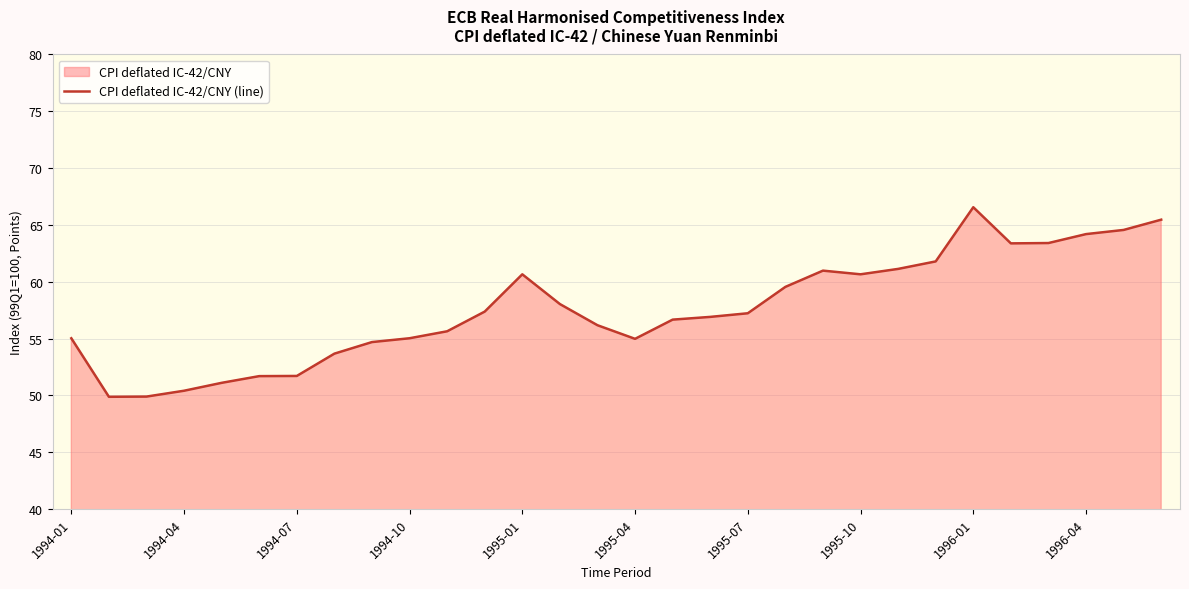

How many categories are shown in the chart?

30